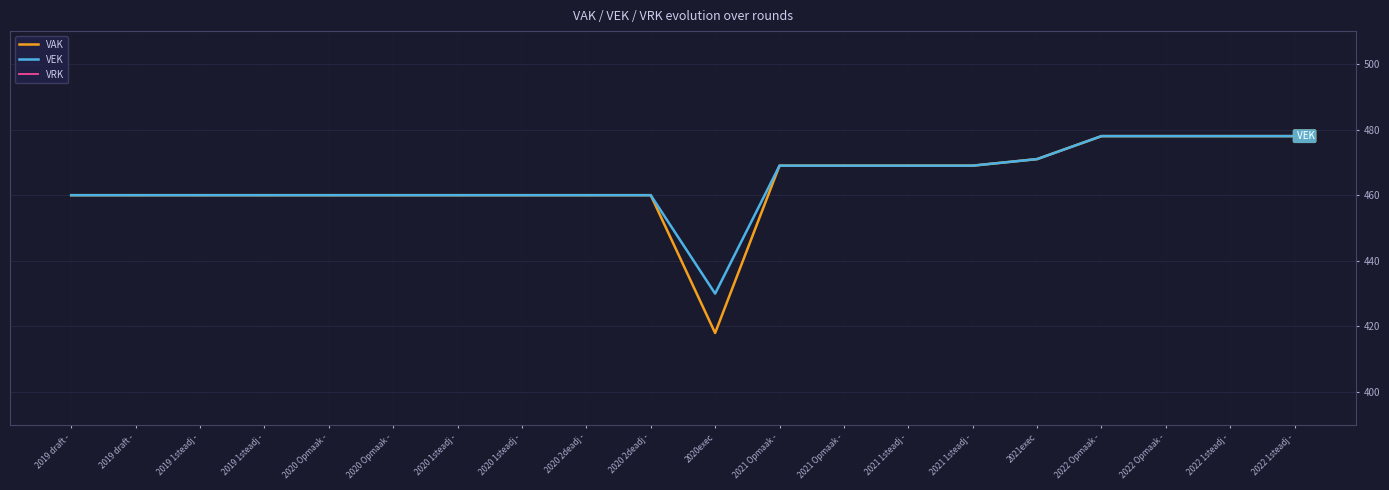

Between 2021 Opmaak - and 2022 1steadj -, which series saw the biggest shift?

VAK